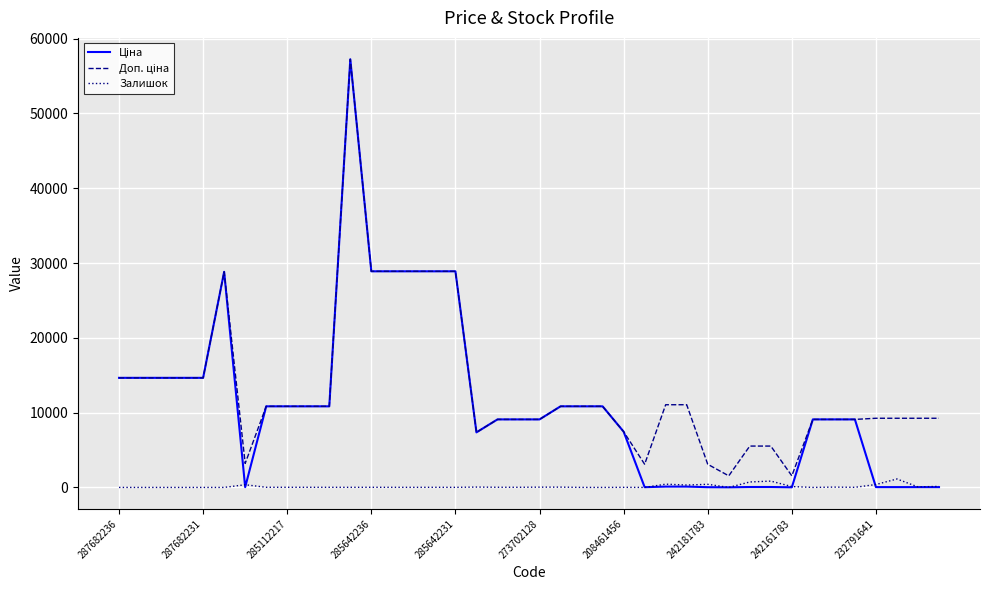

What is the greatest value displayed?

57235.5